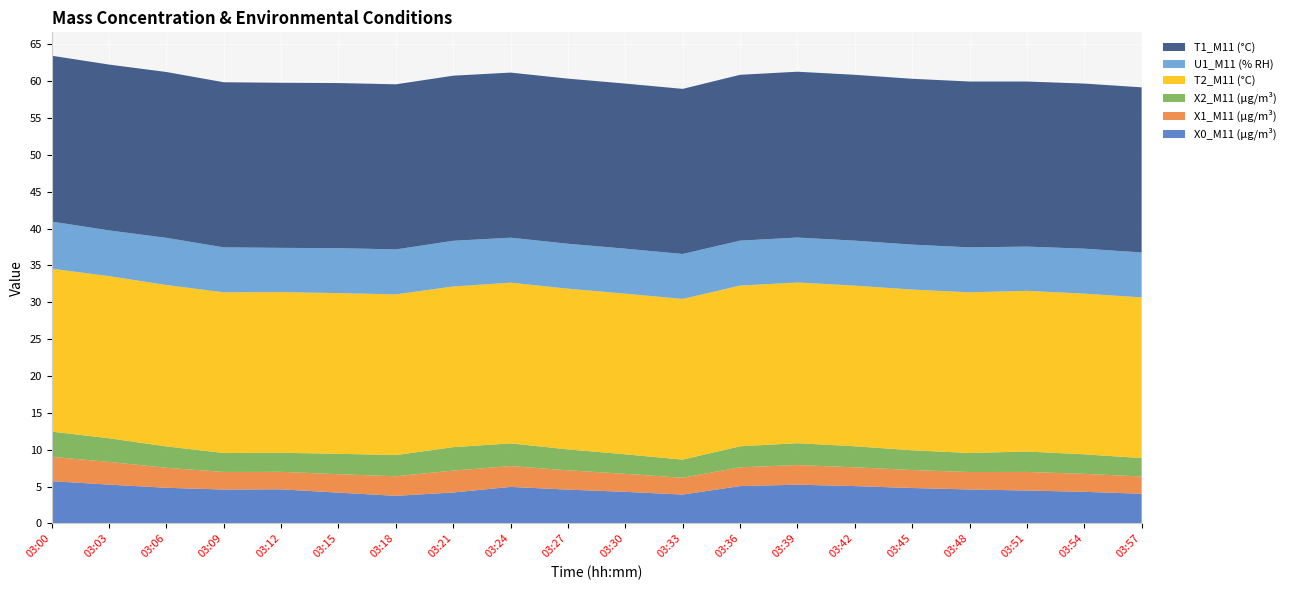

Reading right to left, transcribe all the data shown in this chart.

X0_M11 (μg/m³): 03:57=4.0	03:54=4.3	03:51=4.5	03:48=4.6	03:45=4.8	03:42=5.1	03:39=5.2	03:36=5.1	03:33=3.9	03:30=4.3	03:27=4.6	03:24=5.0	03:21=4.2	03:18=3.7	03:15=4.2	03:12=4.6	03:09=4.6	03:06=4.8	03:03=5.3	03:00=5.7
X1_M11 (μg/m³): 03:57=2.3	03:54=2.4	03:51=2.5	03:48=2.4	03:45=2.4	03:42=2.5	03:39=2.7	03:36=2.5	03:33=2.3	03:30=2.4	03:27=2.6	03:24=2.8	03:21=3.0	03:18=2.6	03:15=2.5	03:12=2.4	03:09=2.4	03:06=2.7	03:03=3.1	03:00=3.3
X2_M11 (μg/m³): 03:57=2.5	03:54=2.6	03:51=2.8	03:48=2.6	03:45=2.7	03:42=2.9	03:39=3.0	03:36=2.9	03:33=2.5	03:30=2.6	03:27=2.8	03:24=3.1	03:21=3.2	03:18=2.9	03:15=2.8	03:12=2.6	03:09=2.6	03:06=2.9	03:03=3.2	03:00=3.4
T2_M11 (°C): 03:57=21.8	03:54=21.8	03:51=21.8	03:48=21.8	03:45=21.8	03:42=21.8	03:39=21.8	03:36=21.8	03:33=21.8	03:30=21.8	03:27=21.8	03:24=21.8	03:21=21.8	03:18=21.8	03:15=21.8	03:12=21.8	03:09=21.8	03:06=21.9	03:03=22.0	03:00=22.1
U1_M11 (% RH): 03:57=6.1	03:54=6.1	03:51=6.0	03:48=6.1	03:45=6.1	03:42=6.1	03:39=6.1	03:36=6.1	03:33=6.1	03:30=6.1	03:27=6.1	03:24=6.1	03:21=6.2	03:18=6.1	03:15=6.1	03:12=6.0	03:09=6.1	03:06=6.4	03:03=6.2	03:00=6.4
T1_M11 (°C): 03:57=22.4	03:54=22.4	03:51=22.4	03:48=22.5	03:45=22.5	03:42=22.5	03:39=22.5	03:36=22.5	03:33=22.4	03:30=22.4	03:27=22.4	03:24=22.4	03:21=22.4	03:18=22.4	03:15=22.4	03:12=22.4	03:09=22.4	03:06=22.5	03:03=22.5	03:00=22.5